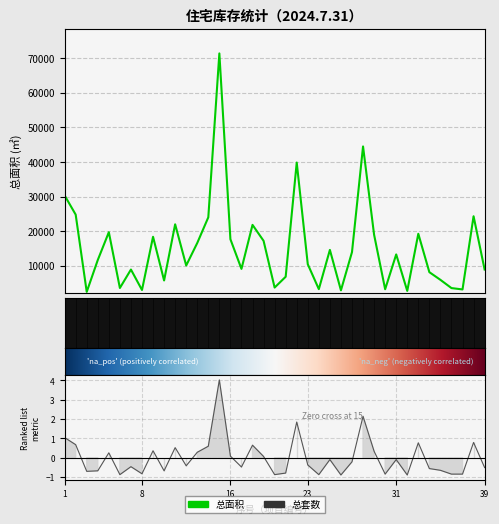

What is the spread (max minus min) of values at 18?

21800.7